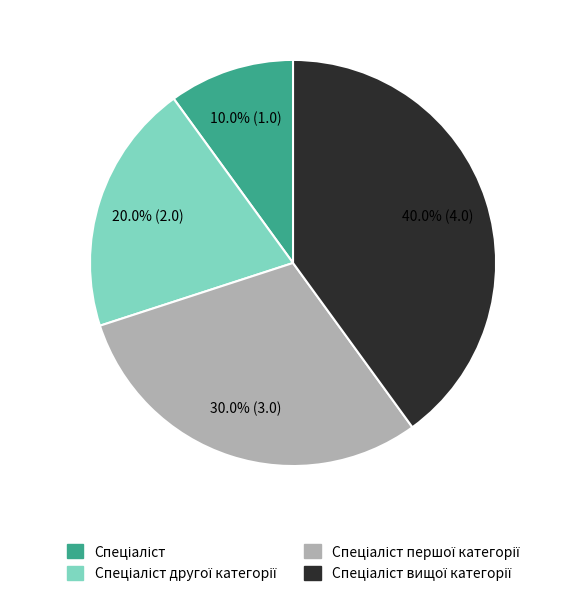

Is there any slice that represents more than half of the pie?

No